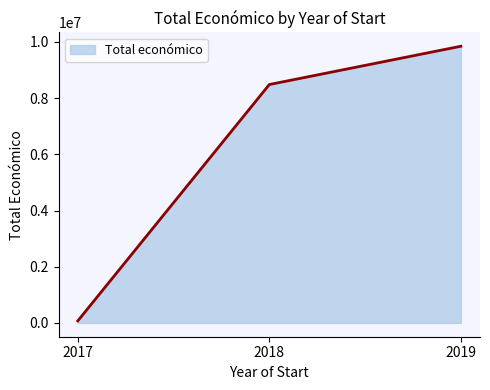

Does the chart have visible grid lines?

No